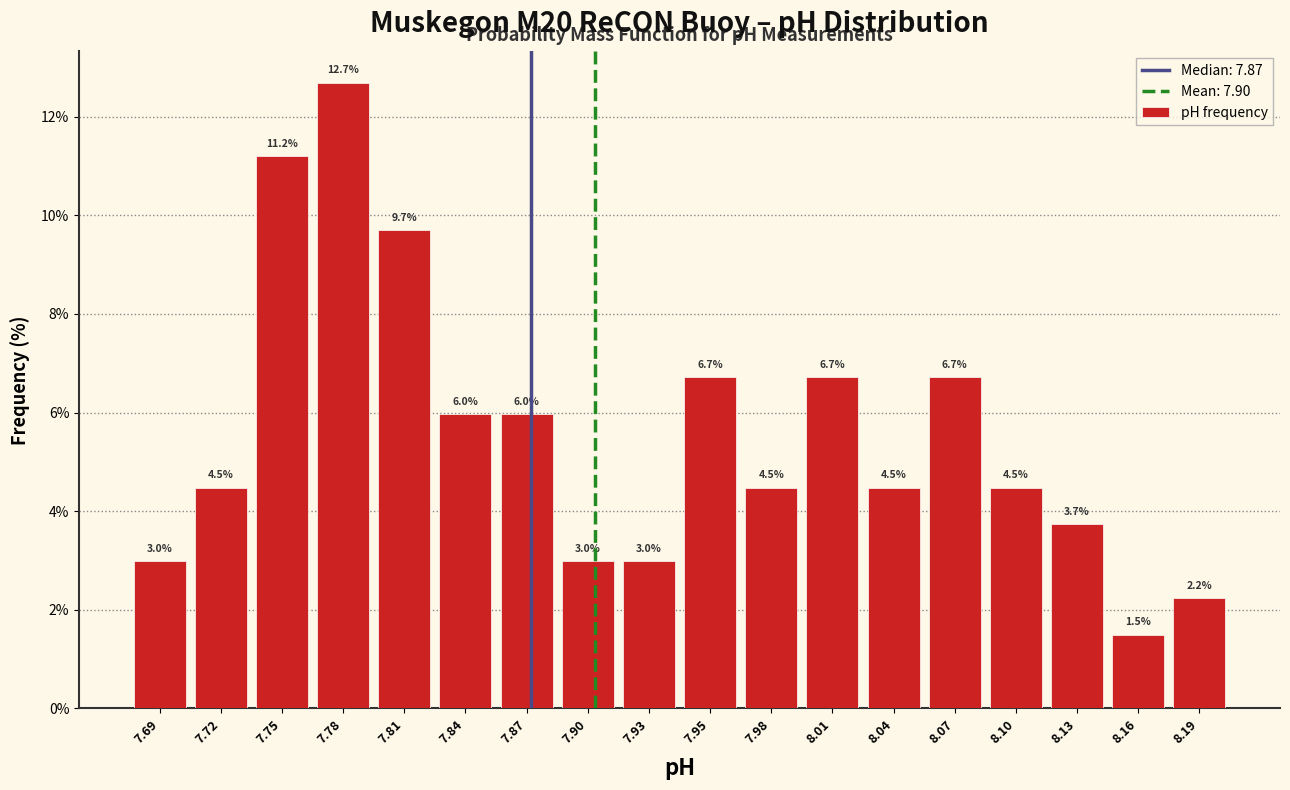

Reading left to right, list every bar in this chart as the range it spans on the x-axis followed by its height. The bar edges are not printed on the chart, so give them approximately, as read against the axis.

7.680 to 7.710: 3.0
7.710 to 7.740: 4.5
7.740 to 7.765: 11.2
7.765 to 7.795: 12.7
7.795 to 7.825: 9.7
7.825 to 7.855: 6.0
7.855 to 7.880: 6.0
7.880 to 7.910: 3.0
7.910 to 7.940: 3.0
7.940 to 7.970: 6.7
7.970 to 8.000: 4.5
8.000 to 8.025: 6.7
8.025 to 8.055: 4.5
8.055 to 8.085: 6.7
8.085 to 8.115: 4.5
8.115 to 8.140: 3.7
8.140 to 8.170: 1.5
8.170 to 8.200: 2.2